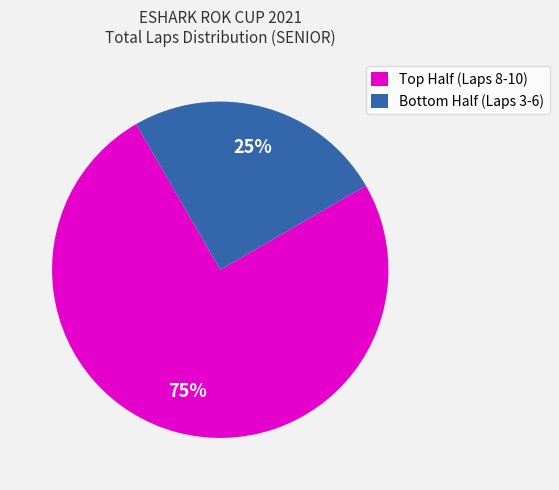

Rank the categories by value from highest to lowest.

Top Half (Laps 8-10), Bottom Half (Laps 3-6)